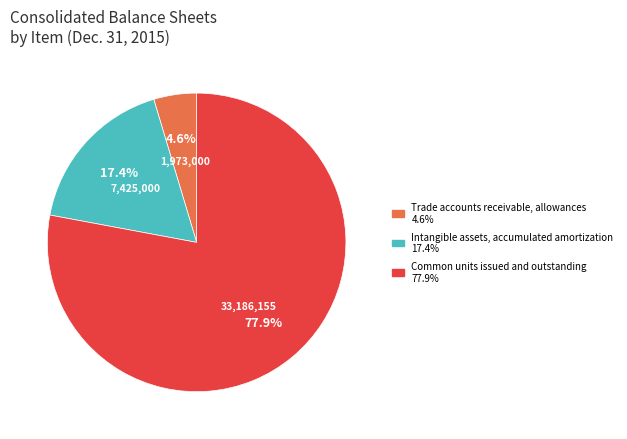

Does any single category account for the majority?

Yes